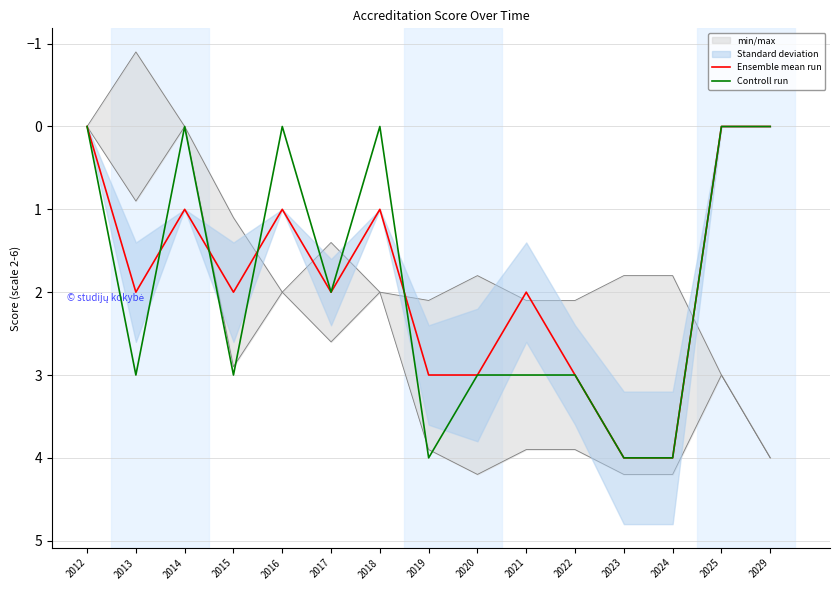

What is the sum of all Controll run values?

29